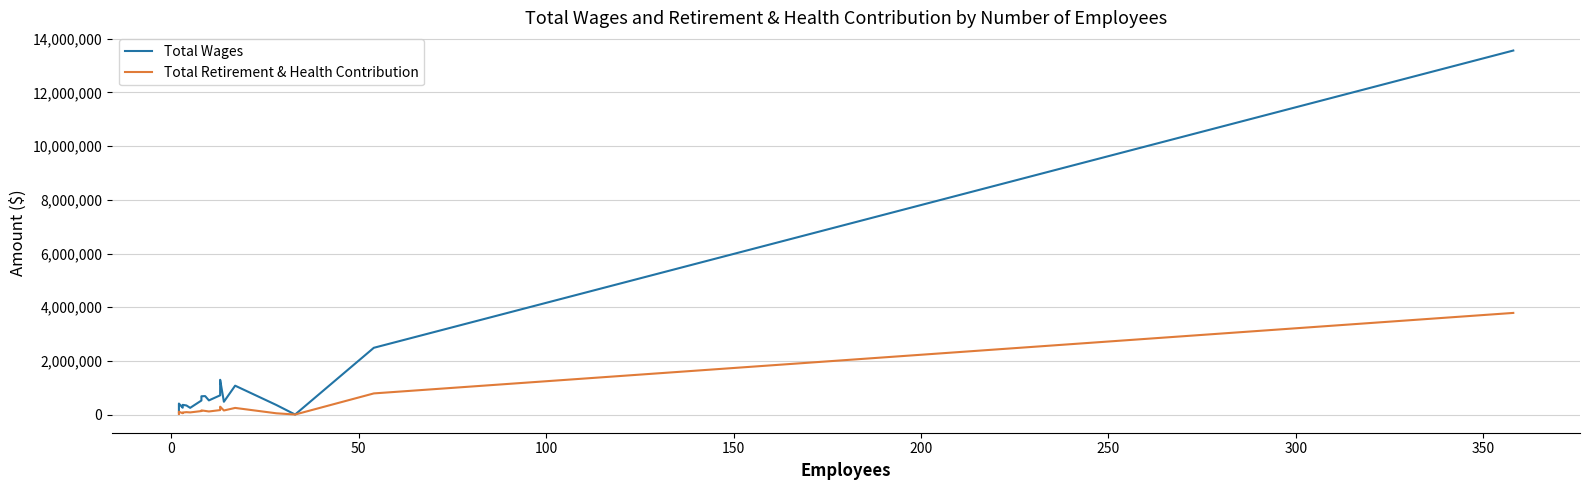

What is the value of the Total Retirement & Health Contribution point at the 1st from the left?

19761